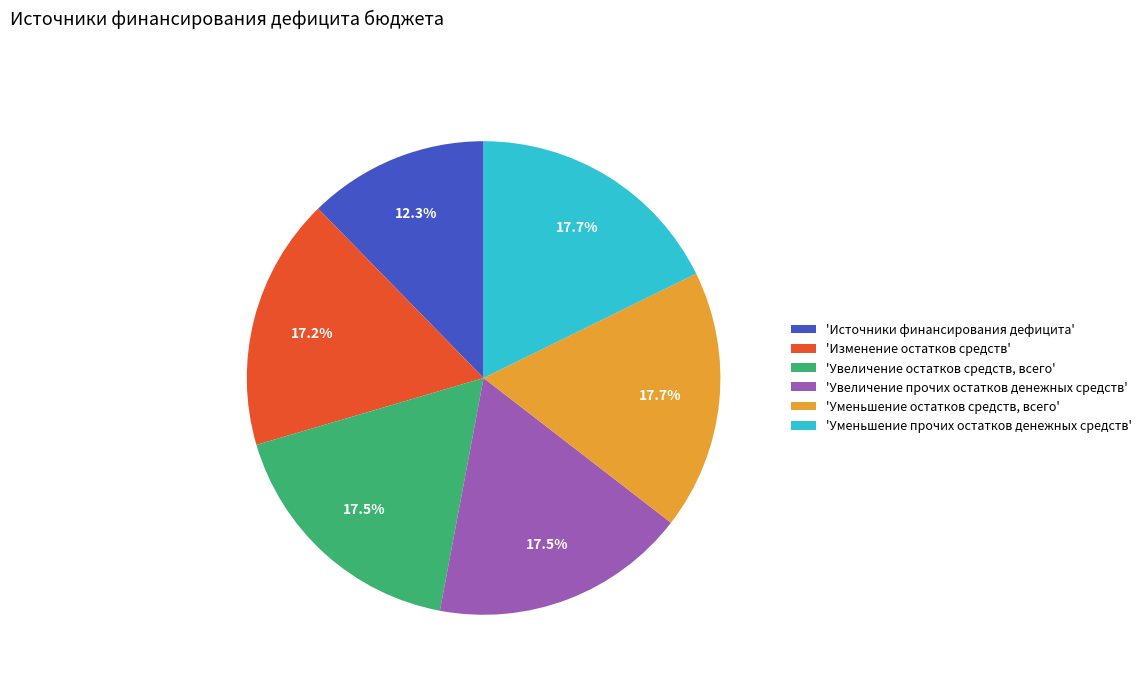

Combined, do 'Увеличение прочих остатков денежных средств' and 'Изменение остатков средств' account for over 50%?

No